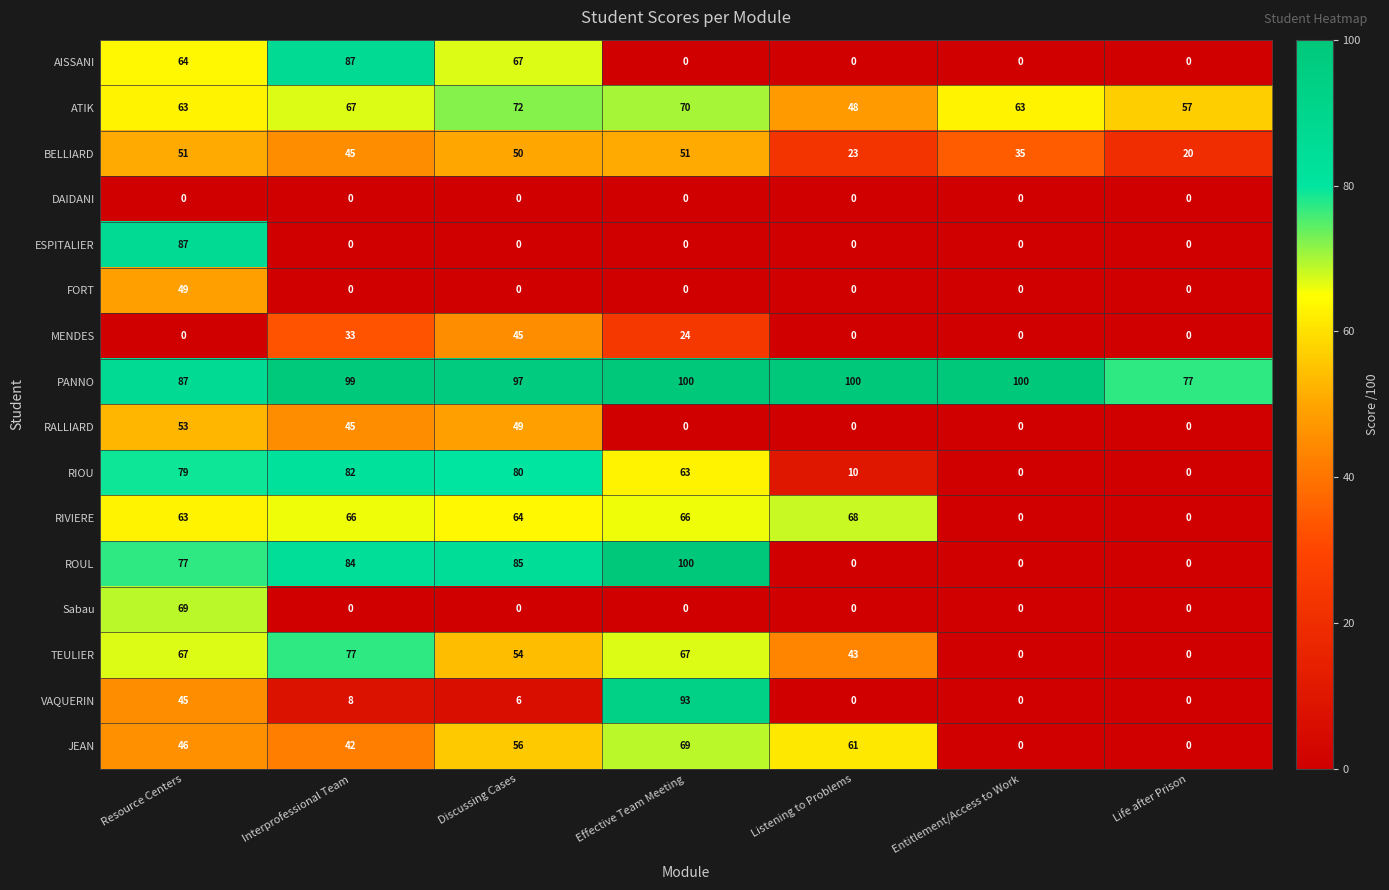

How many categories are shown in the chart?

7